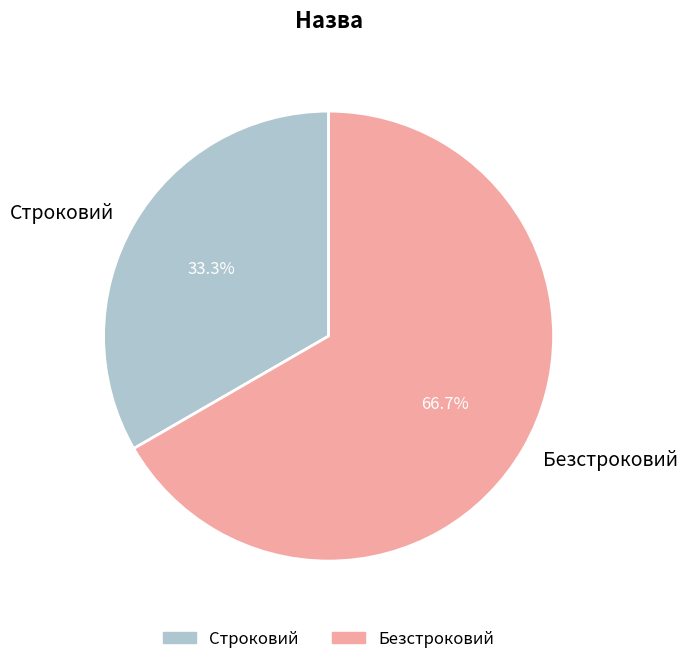

To the nearest percent, what percentage of the pie is Строковий?

33%